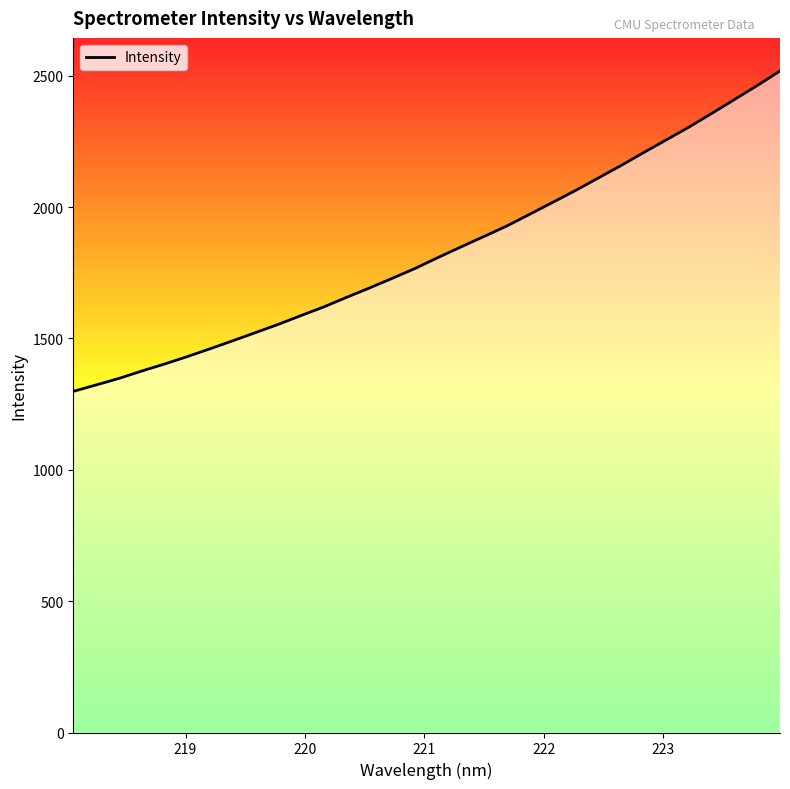

What is the maximum value shown in the chart?

2518.0